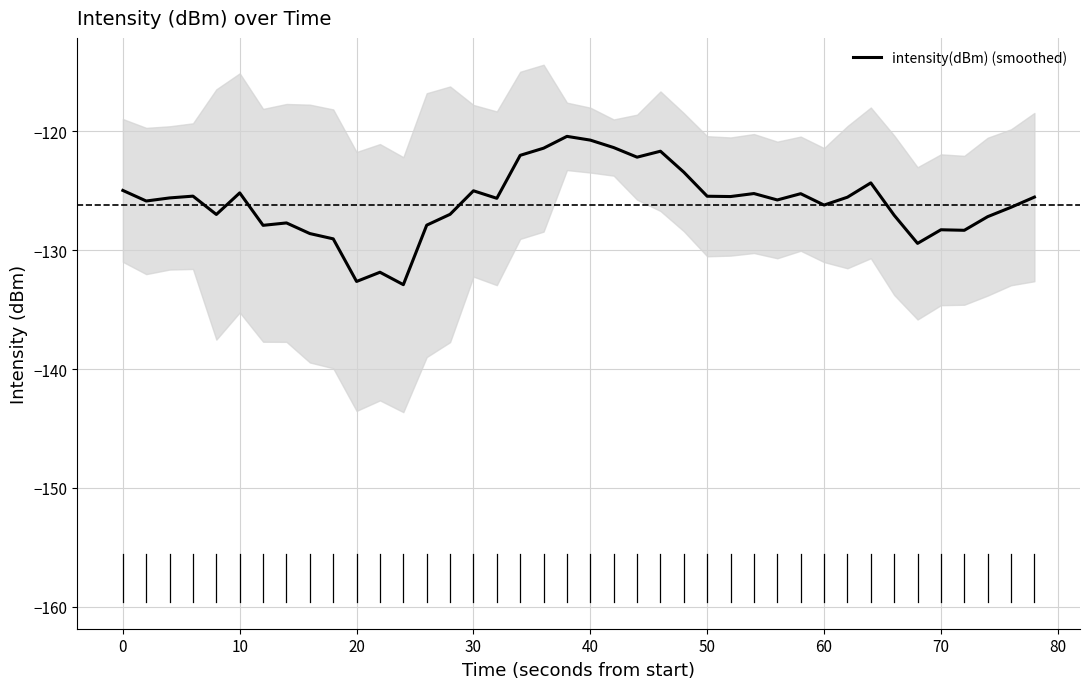

What is the minimum value for intensity(dBm) (smoothed)?

-132.9